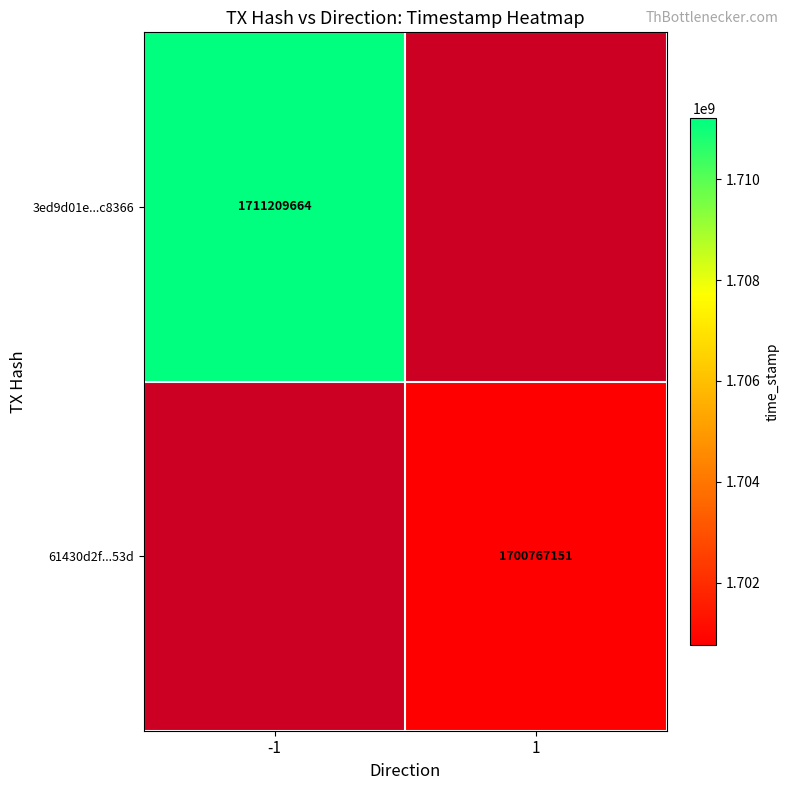

The value of 61430d2f...53d at 1 is 1015048283. True or false?

False